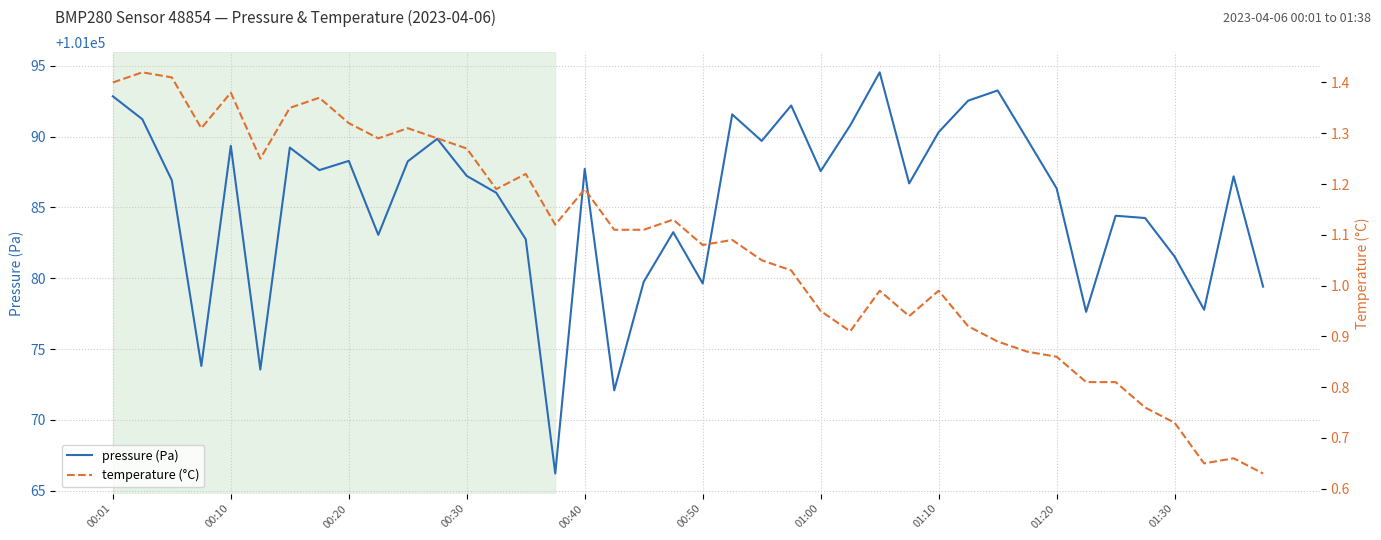

At which category does the chart reach its peak across all series?

26